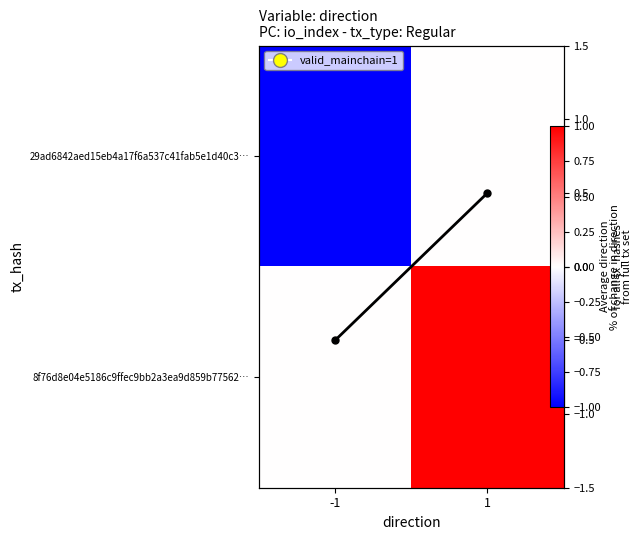

What is the spread (max minus min) of values at -1?

1.0